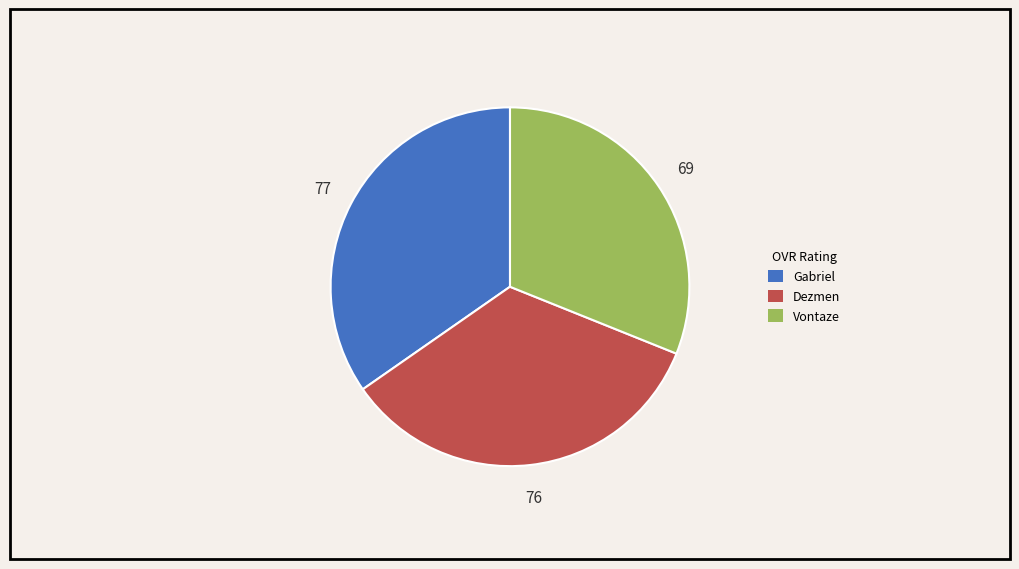

Is it true that Dezmen is 34% of the pie?

True